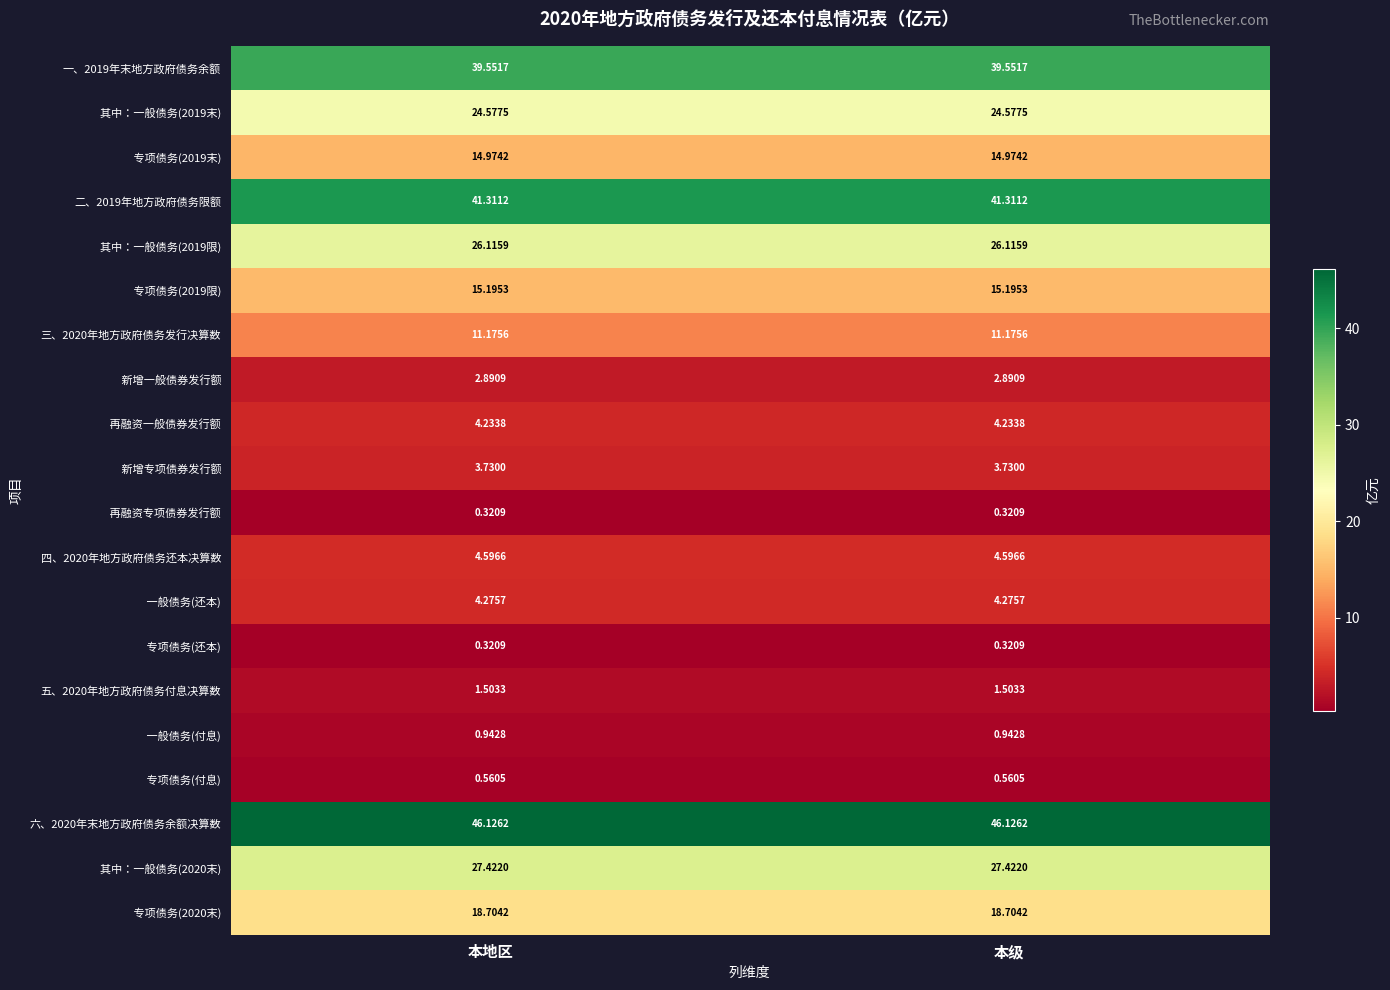

What is the difference between the highest and lowest values at 本级?

45.8